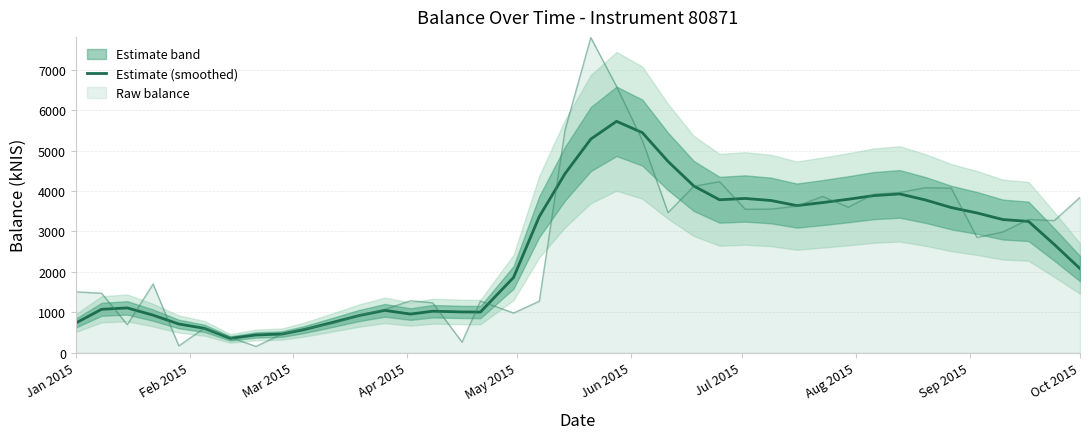

What is the minimum value for Estimate (smoothed)?

354.8